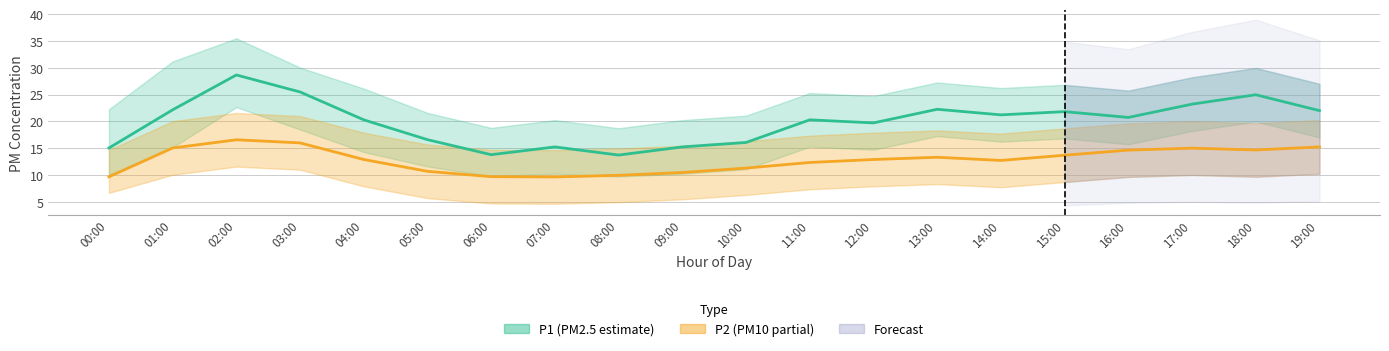

What is the maximum value shown in the chart?

28.7